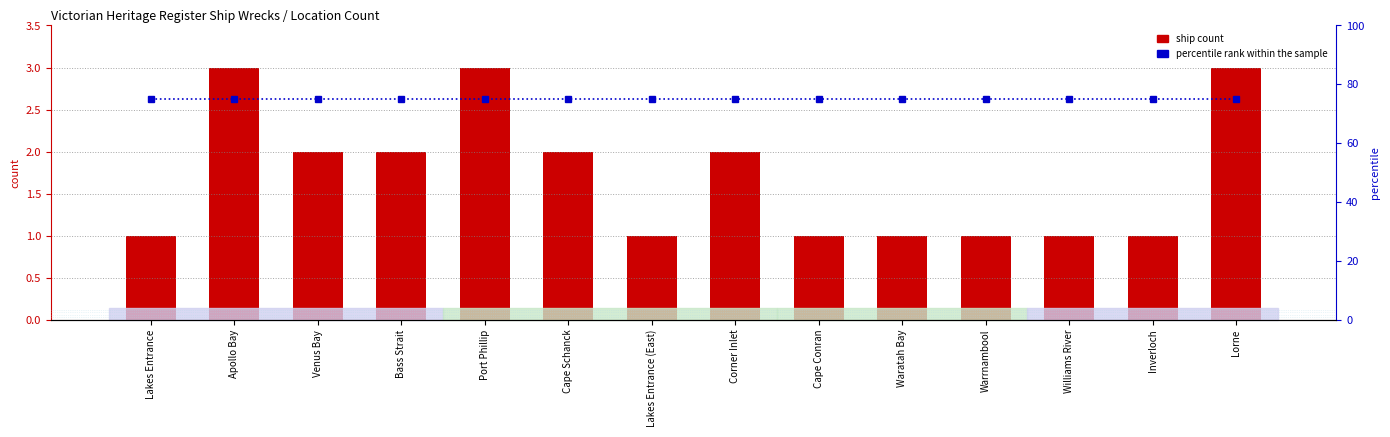

Which series has the largest total across all categories?

percentile rank within the sample